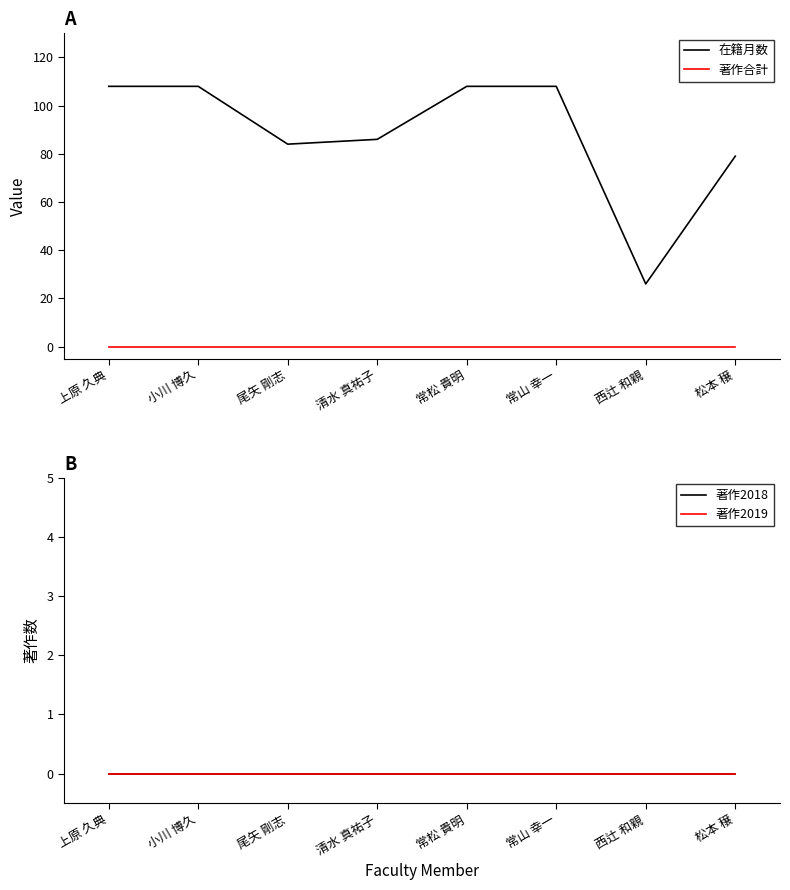

What are all the series names shown in the legend?

在籍月数, 著作合計, 著作2018, 著作2019